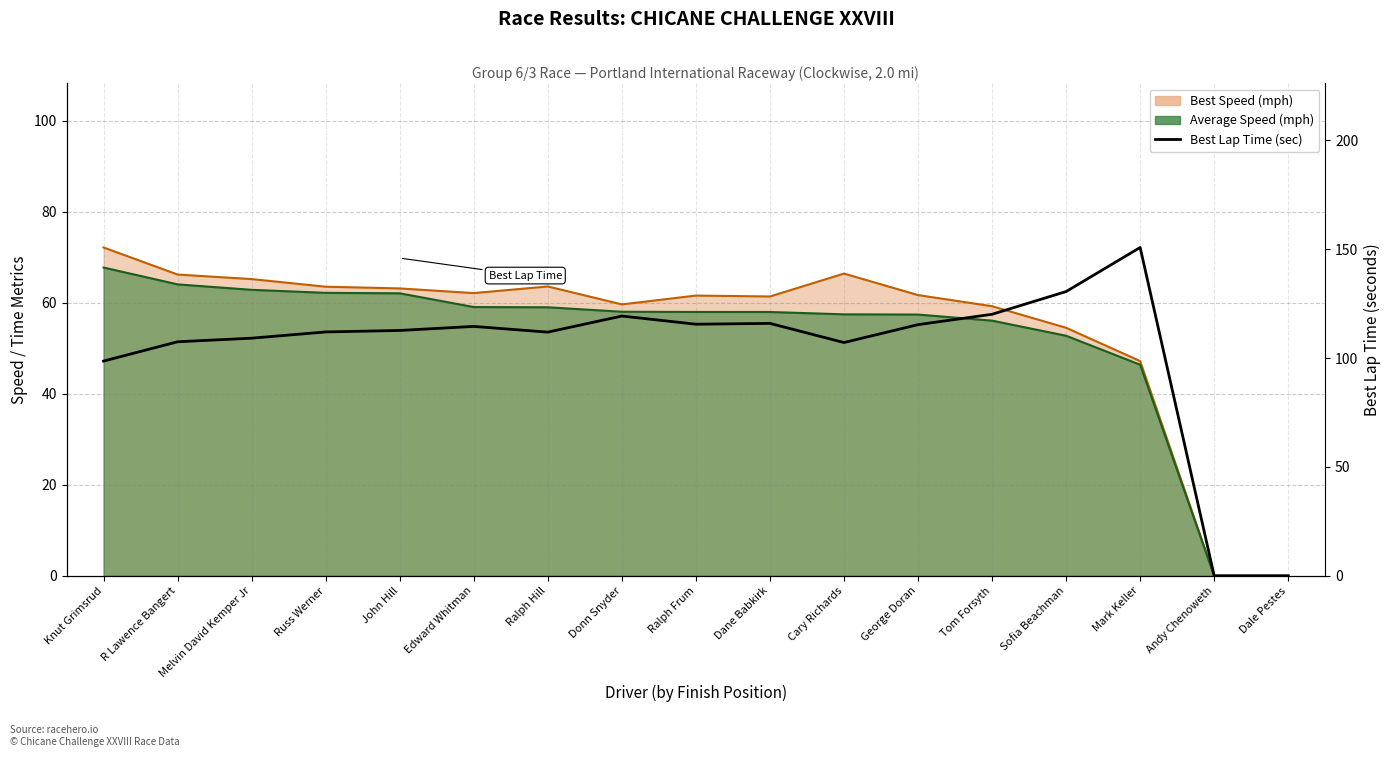

What is the ratio of the value at Mark Keller to the value at Sofia Beachman?

1.2